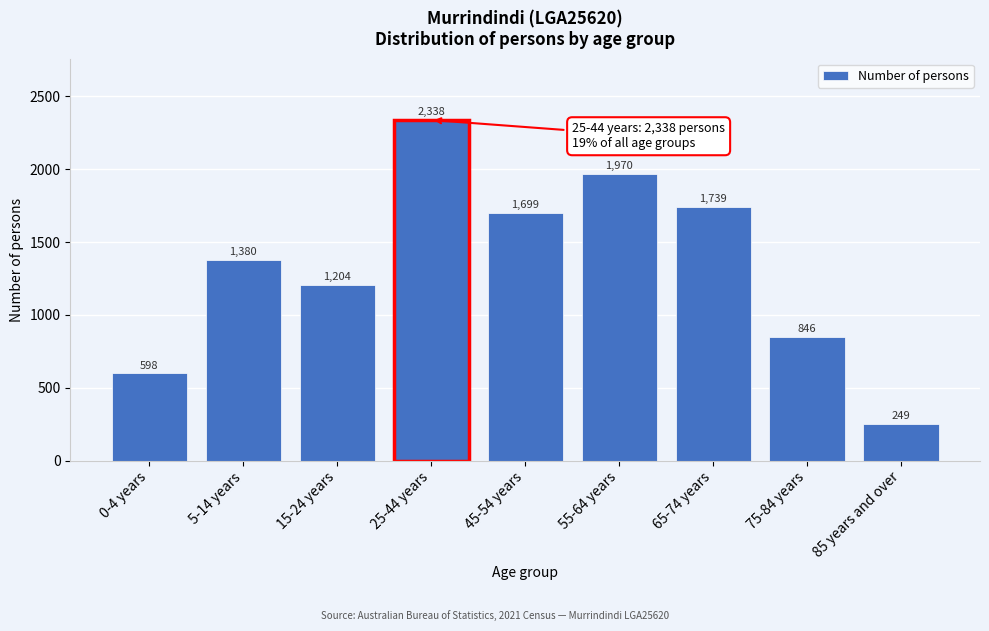

Reading left to right, what are all the values shown in this chart?

598	1380	1204	2338	1699	1970	1739	846	249